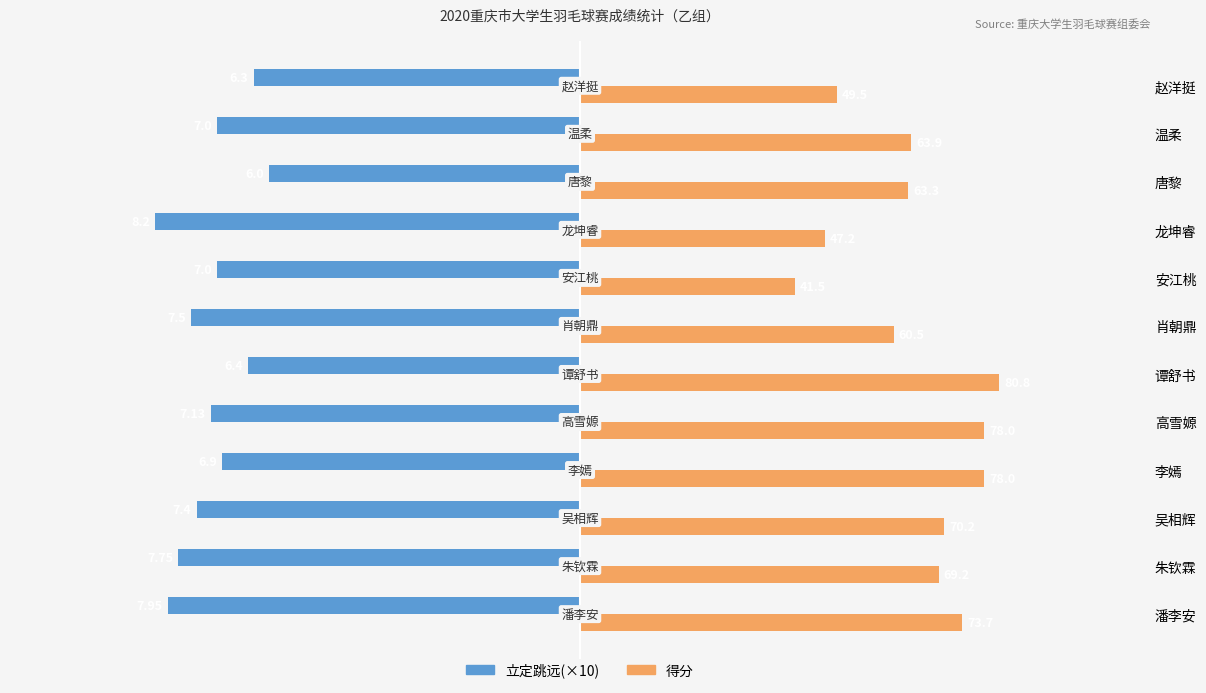

Which series has the largest range (max minus min)?

得分